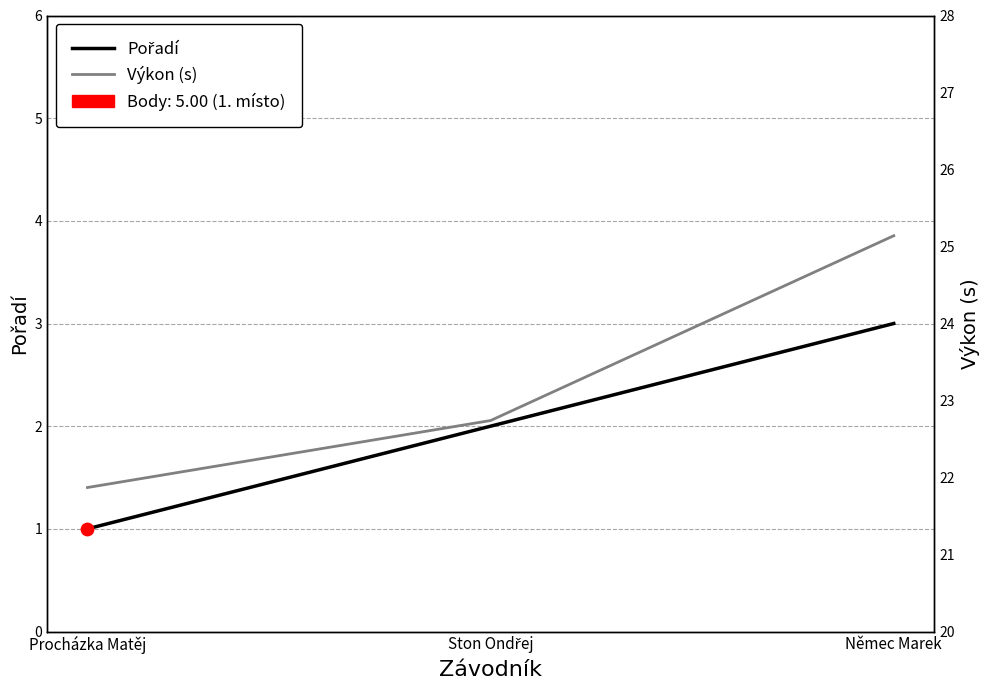

Is the value of Výkon at Ston Ondřej greater than the value of Pořadí at Ston Ondřej?

Yes